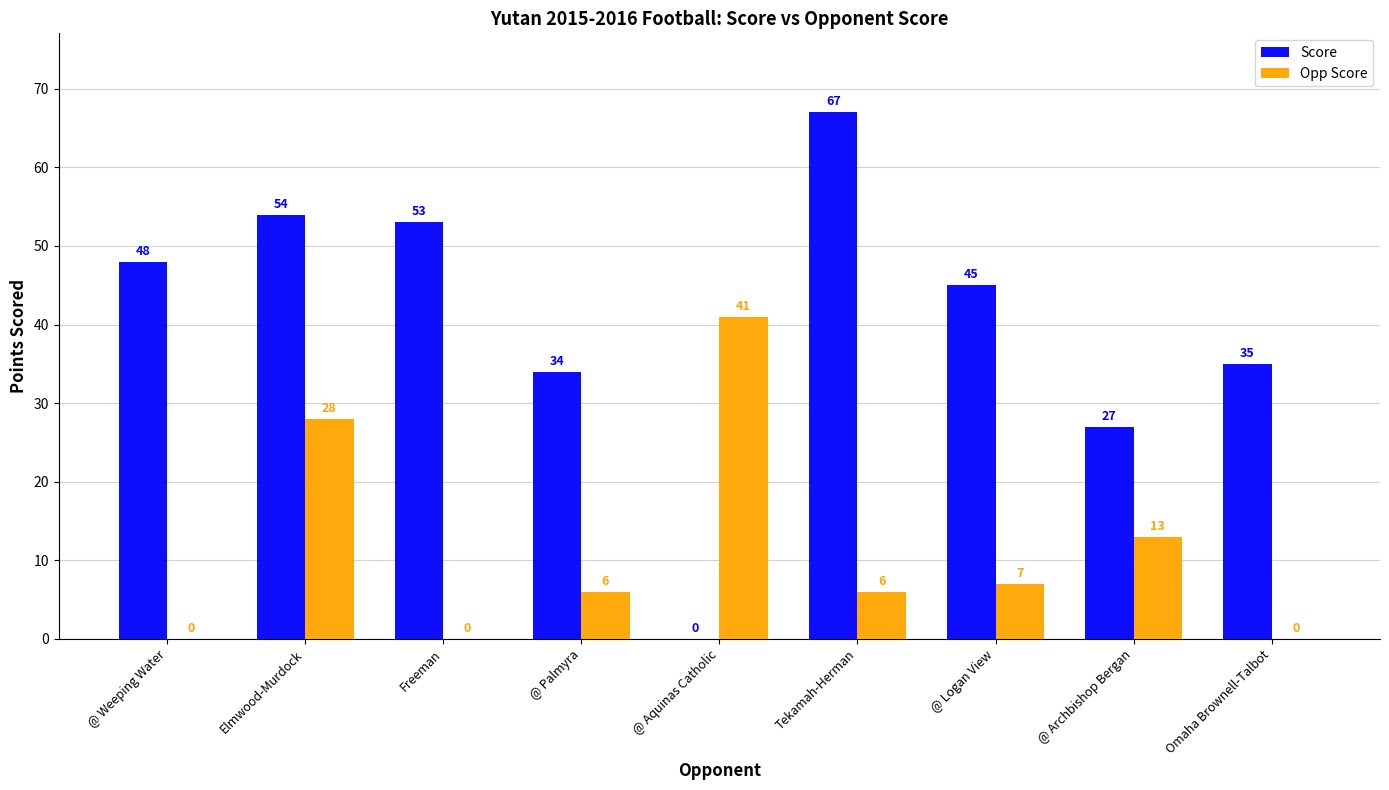

The Opp Score series shows 11 at @ Logan View. True or false?

False